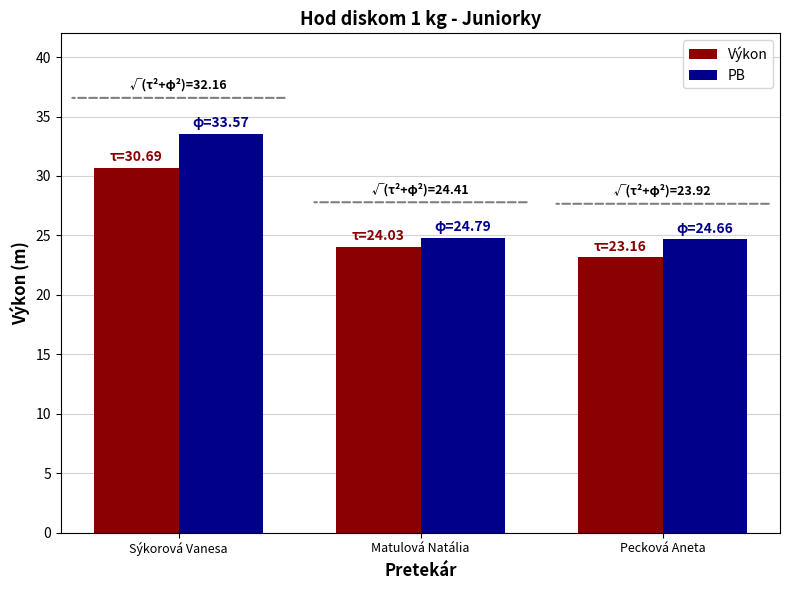

What is the difference between the maximum and minimum values in the PB series?

8.9